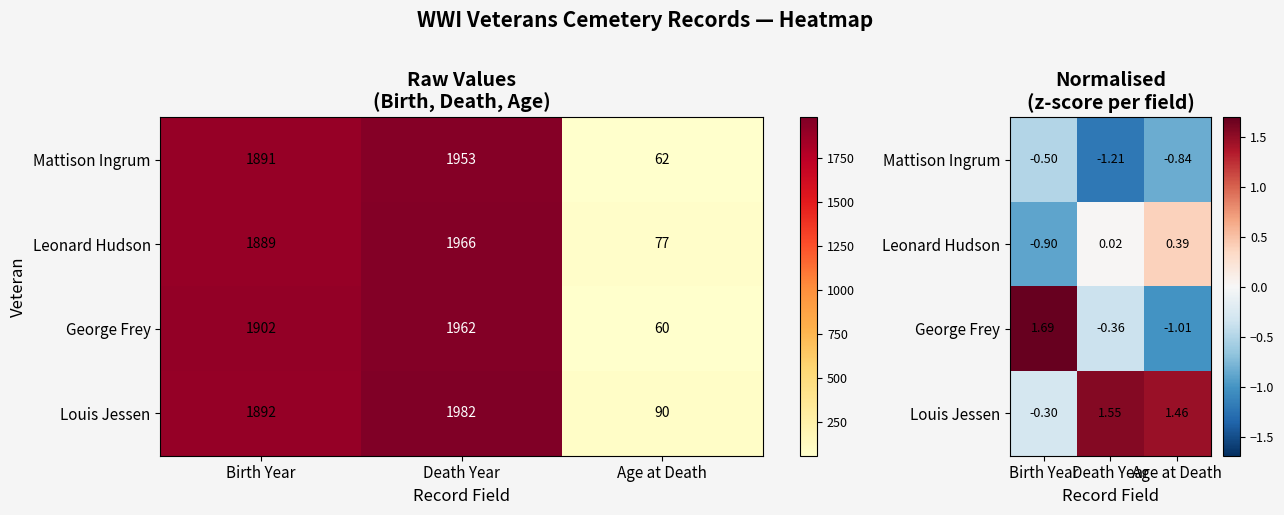

How many data points in Louis Jessen are above 1?

2